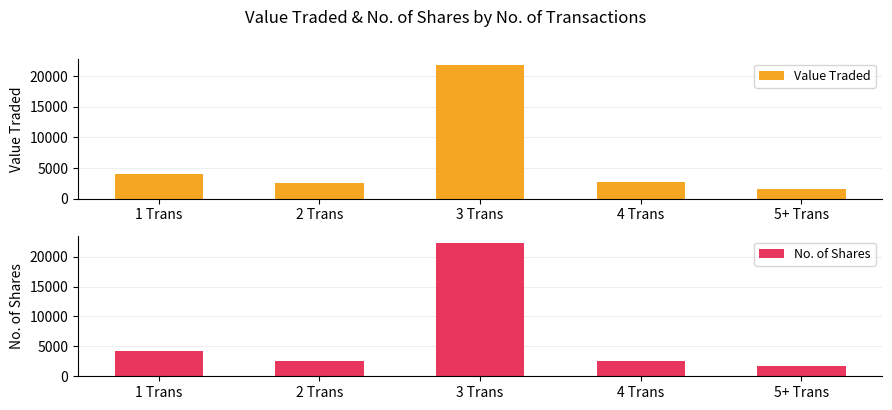

What is the label of the 2nd bar from the right?

4 Trans